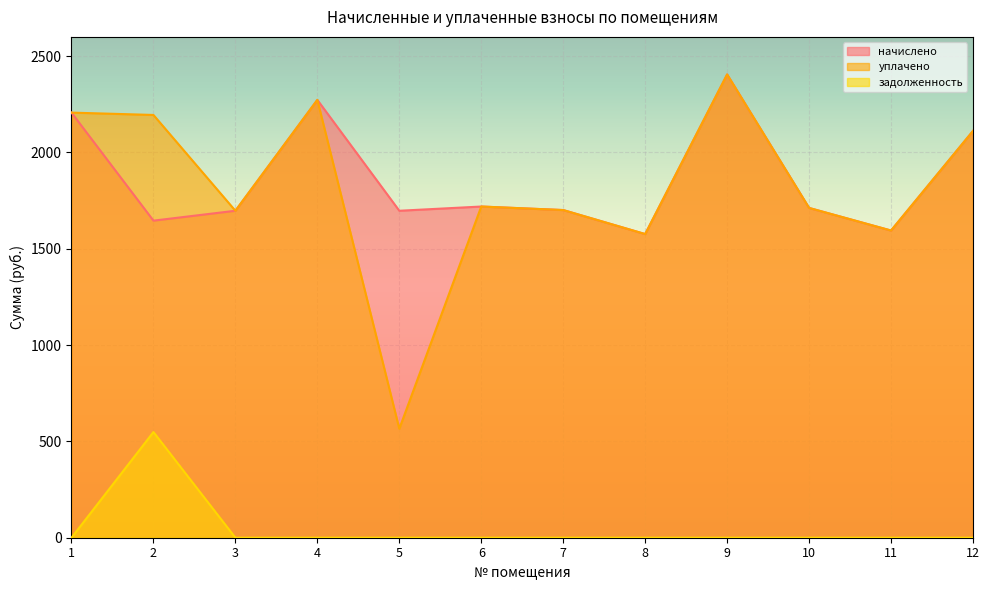

What is the approximate value of начислено at 3?

1697.4